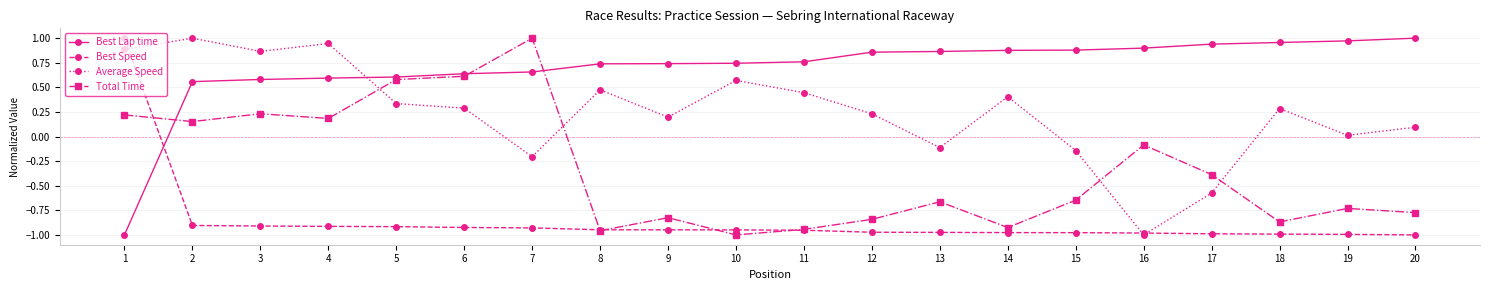

How many intersections are there between Best Speed and Best Lap time?

1